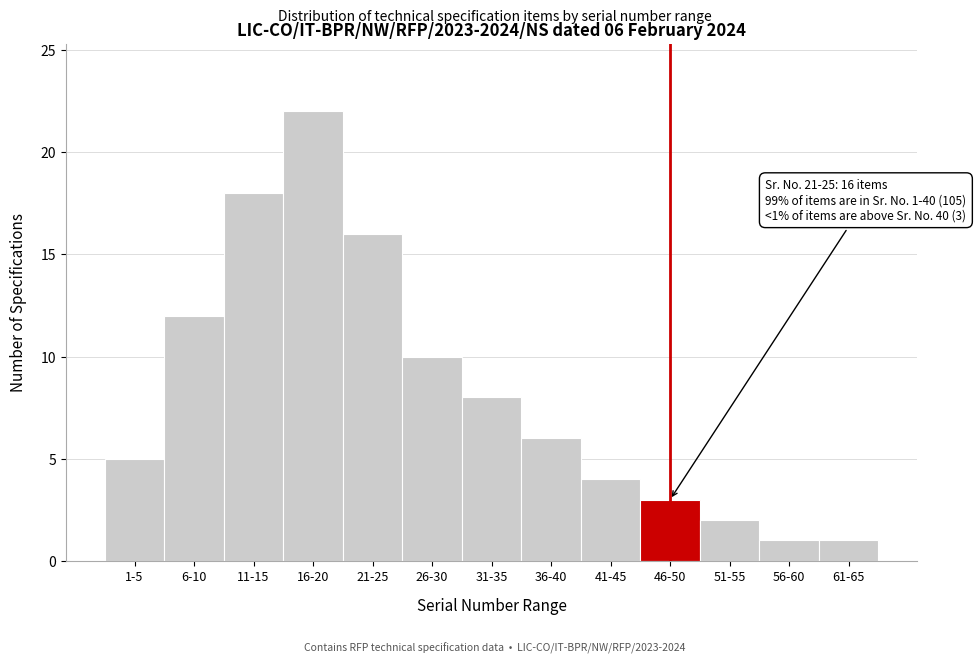

Reading left to right, extract all data points from this chart.

1-5=5	6-10=12	11-15=18	16-20=22	21-25=16	26-30=10	31-35=8	36-40=6	41-45=4	46-50=3	51-55=2	56-60=1	61-65=1